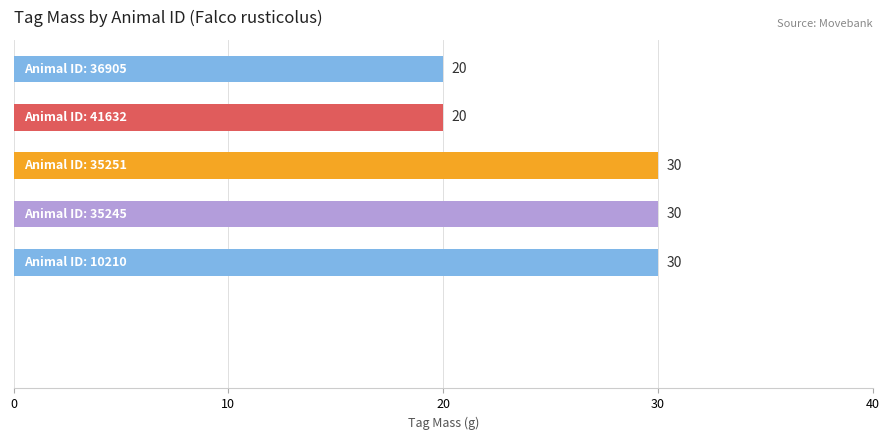

What is the sum of all values?

130